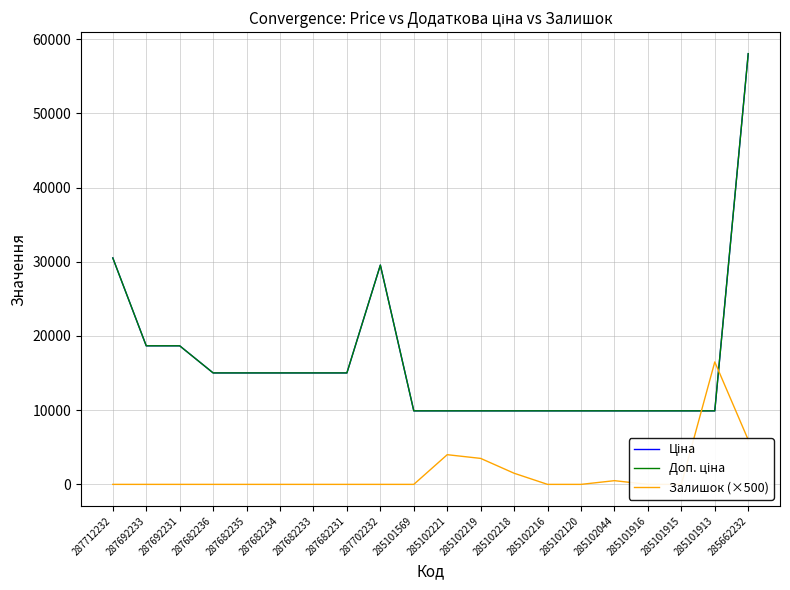

Between 287692233 and 287692231, which is larger?

287692233